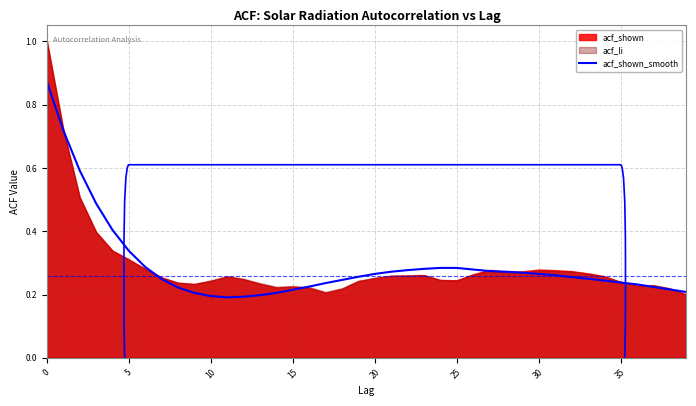

What is the sum of all values?

11.7